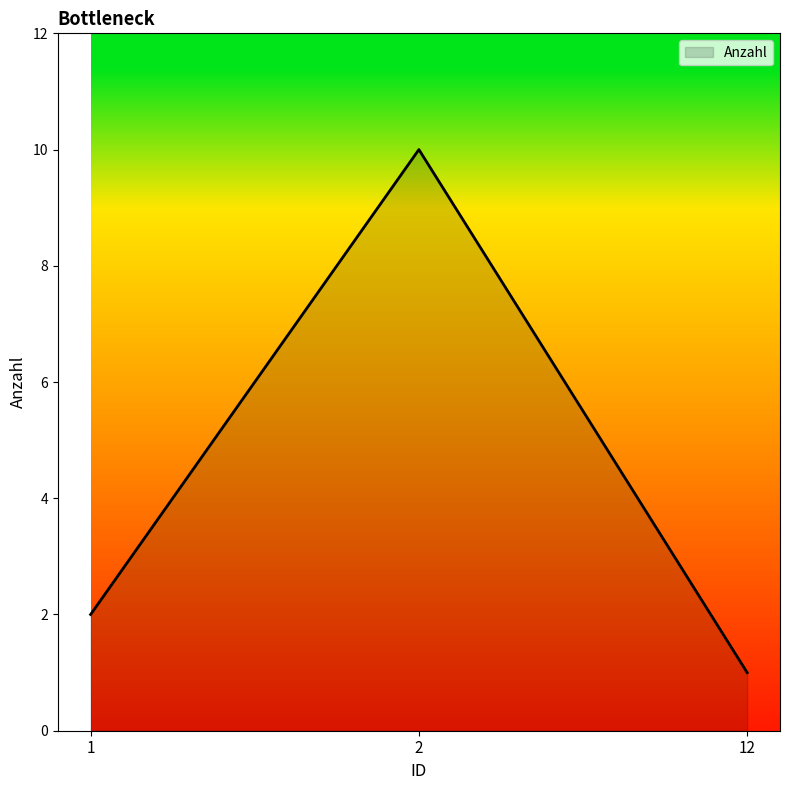

How many values are between 1 and 10?

3